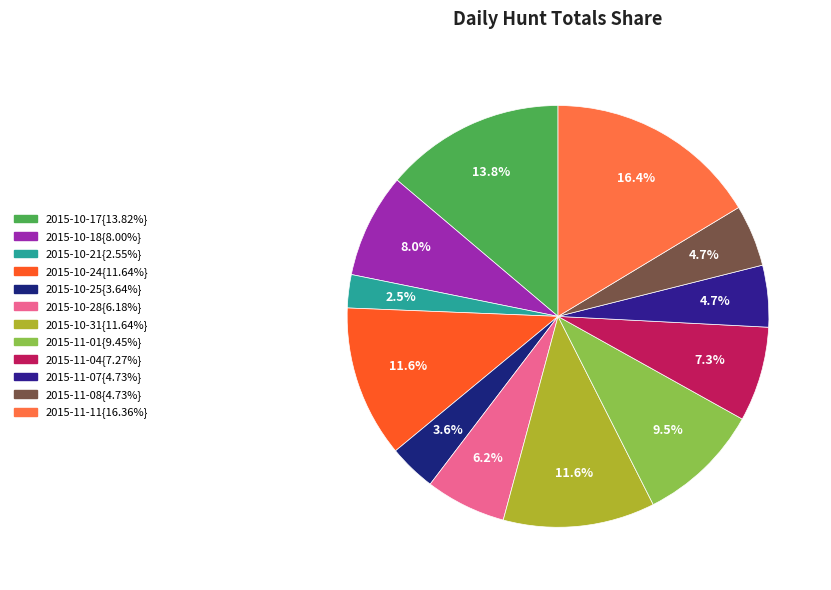

To the nearest percent, what is the average slice percentage?

8%